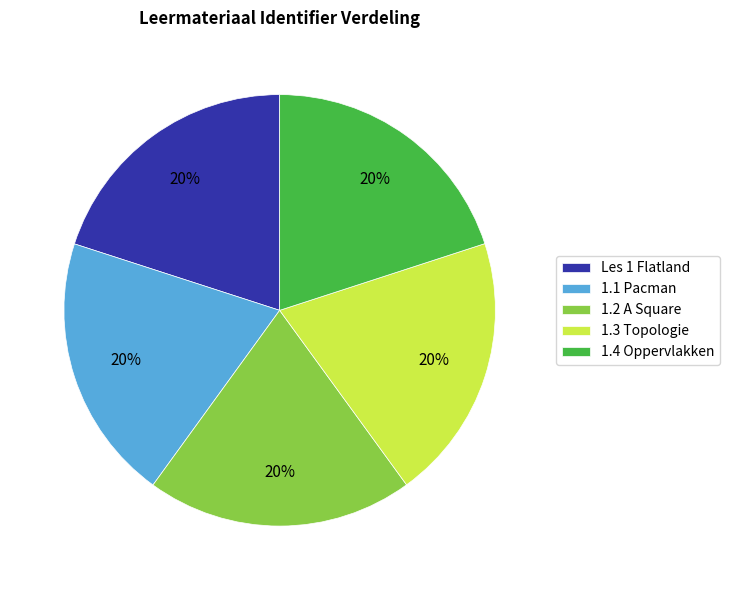

Is it true that 1.4 Oppervlakken is 20% of the pie?

True